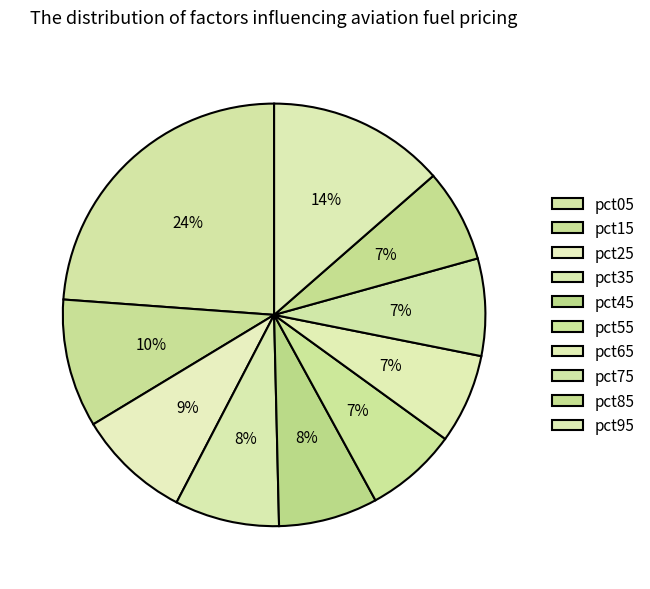

Rank the categories by value from highest to lowest.

pct05, pct95, pct15, pct25, pct35, pct45, pct75, pct85, pct55, pct65